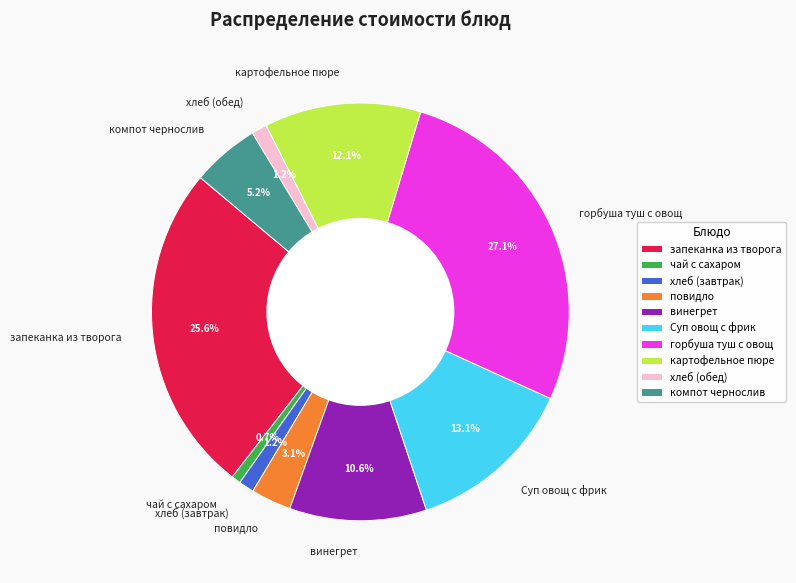

The повидло slice represents 3% of the pie. True or false?

True